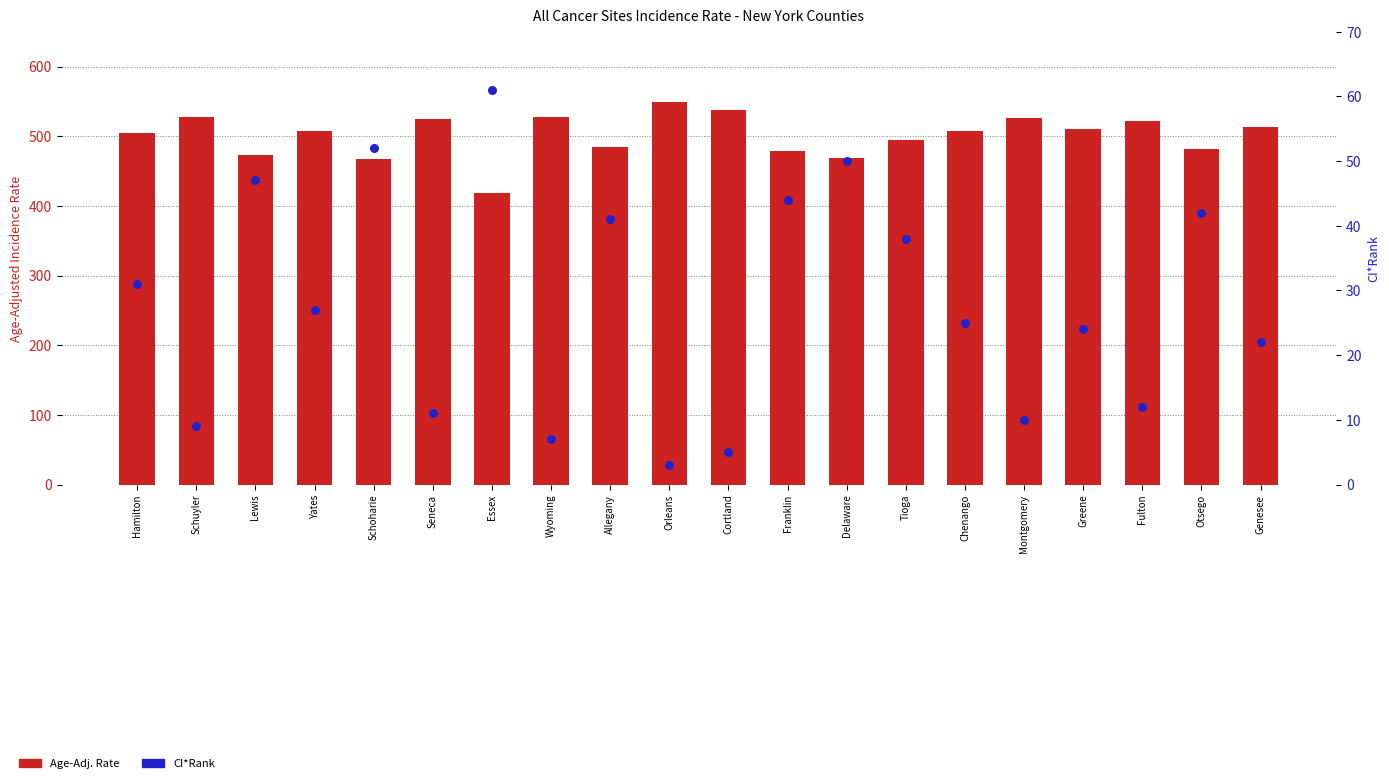

Which series contains the highest Y value?

Age-Adj. Rate